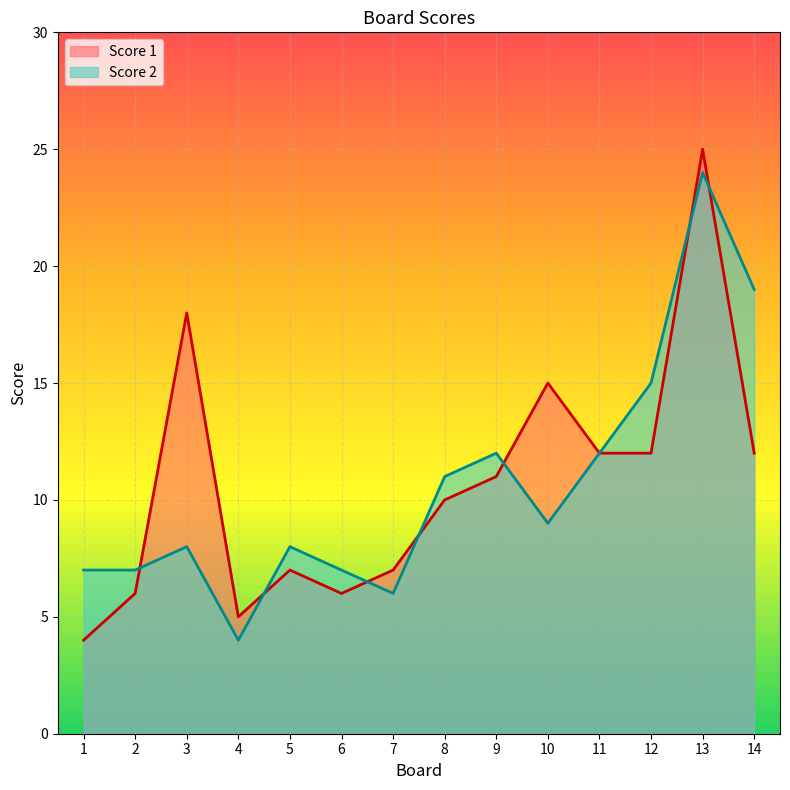

What is the difference between the second highest and second lowest values in the Score 2 series?

13